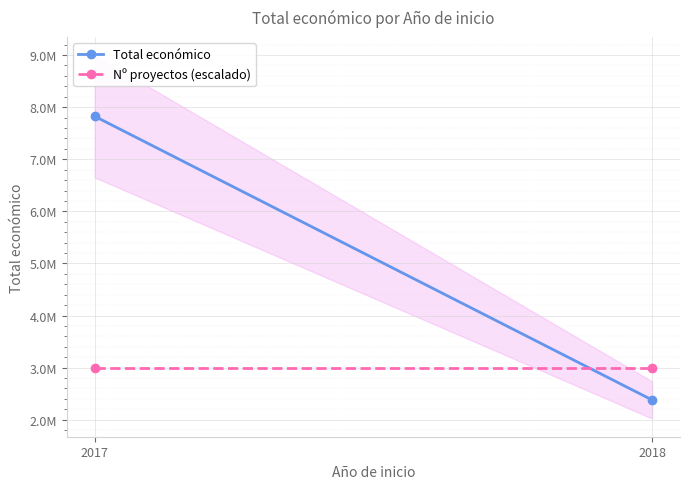

Reading left to right, extract all data points from this chart.

Total económico: 2017=7825076	2018=2378801
Nº proyectos (escalado): 2017=3000000	2018=3000000